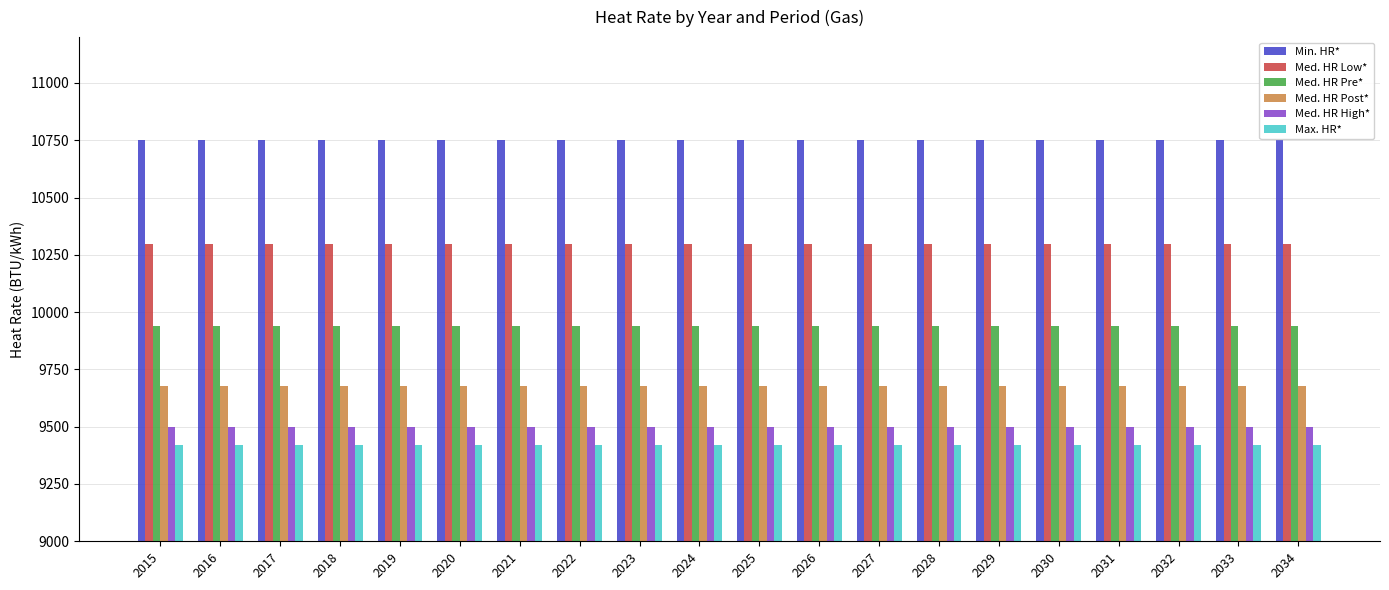

What is the value of the Med. HR High* bar at the 6th from the left?

9497